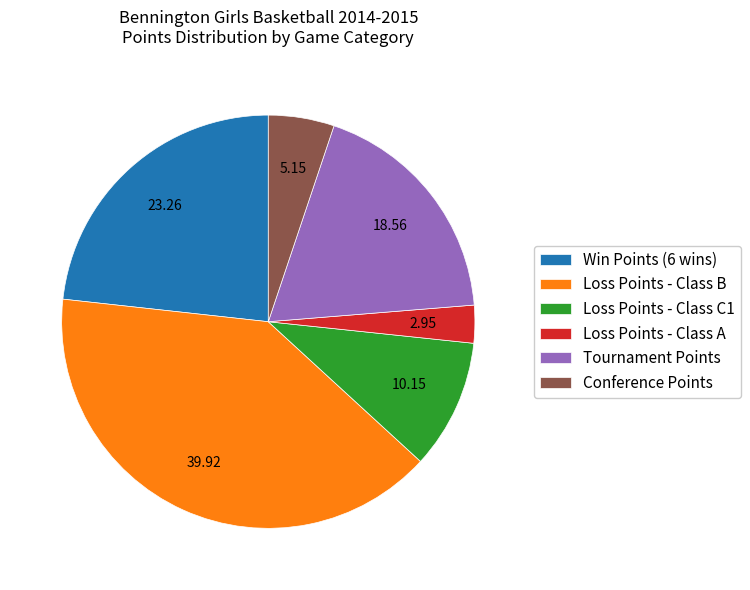

Do Tournament Points and Loss Points - Class A together represent more than half of the pie?

No